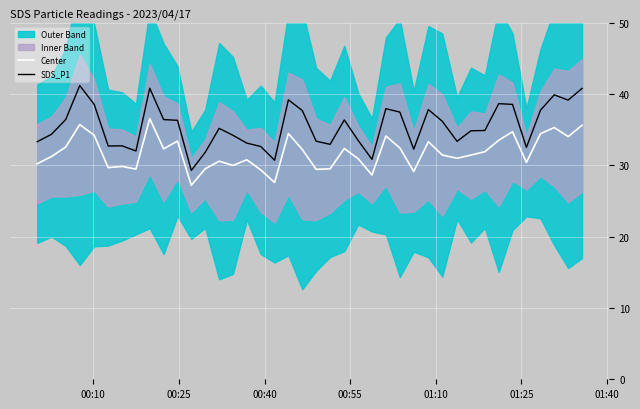

True or false: Center and SDS_P1 intersect in this chart.

False